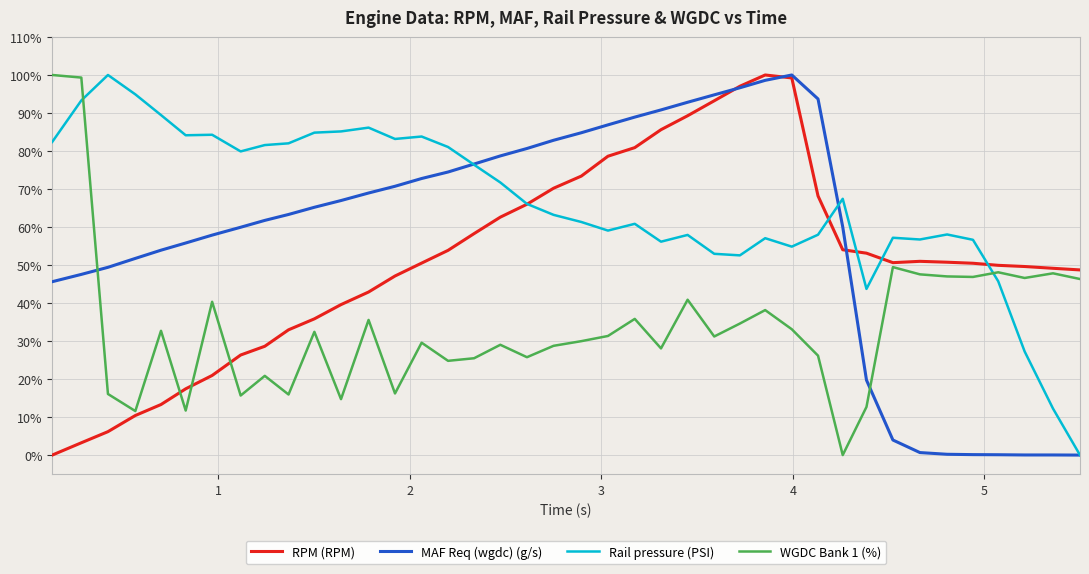

What are all the series names shown in the legend?

RPM (RPM), MAF Req (wgdc) (g/s), Rail pressure (PSI), WGDC Bank 1 (%)